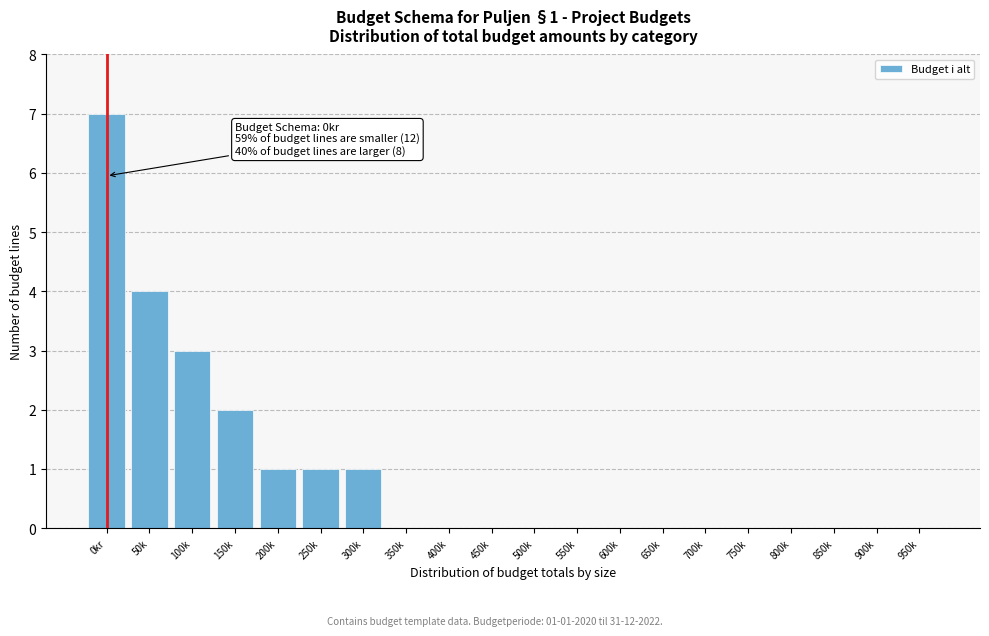

Reading left to right, list all the values displayed in this chart.

0kr=7	50k=4	100k=3	150k=2	200k=1	250k=1	300k=1	350k=0	400k=0	450k=0	500k=0	550k=0	600k=0	650k=0	700k=0	750k=0	800k=0	850k=0	900k=0	950k=0